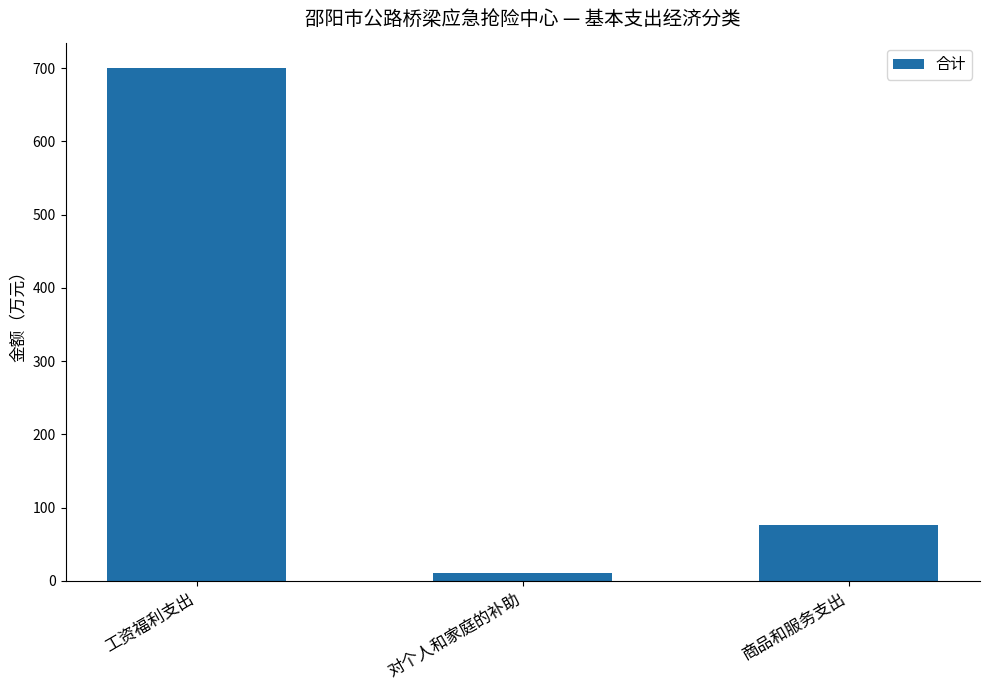

List the labels in order of value, largest first.

工资福利支出, 商品和服务支出, 对个人和家庭的补助